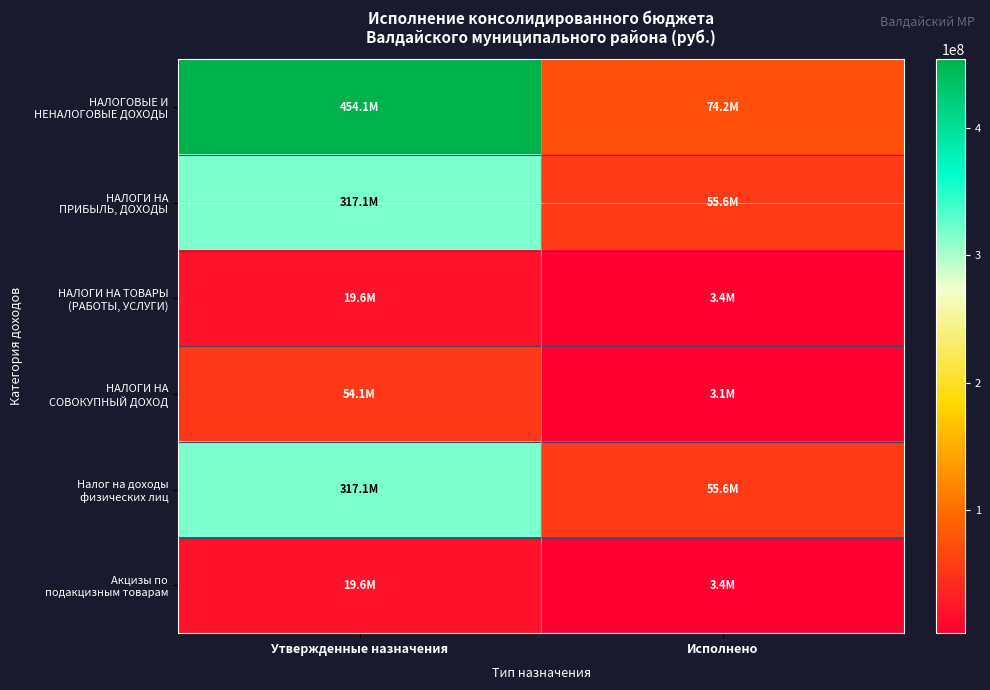

What is the minimum value shown in the chart?

3132176.6